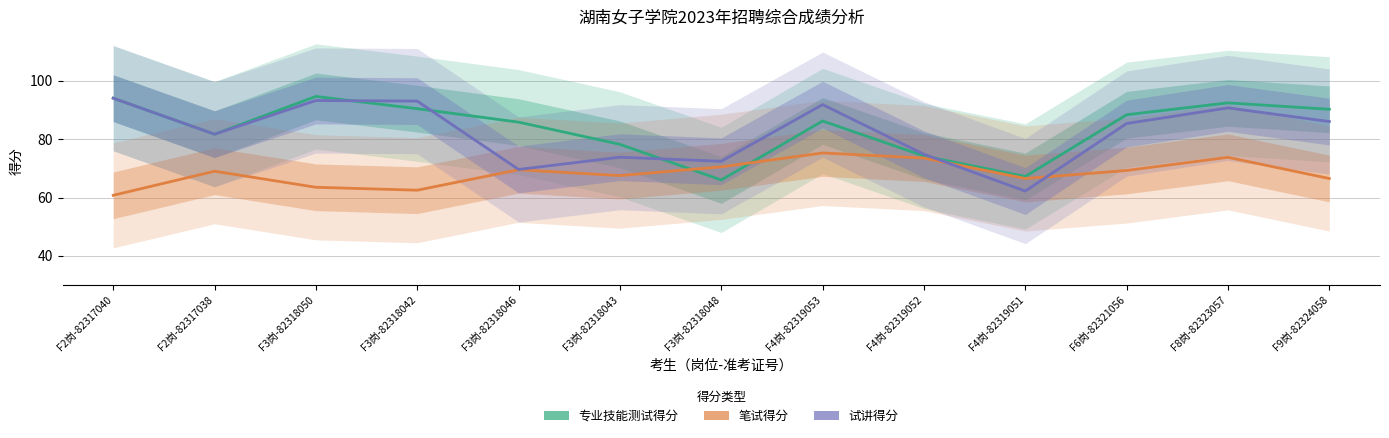

What is the minimum value shown in the chart?

60.8